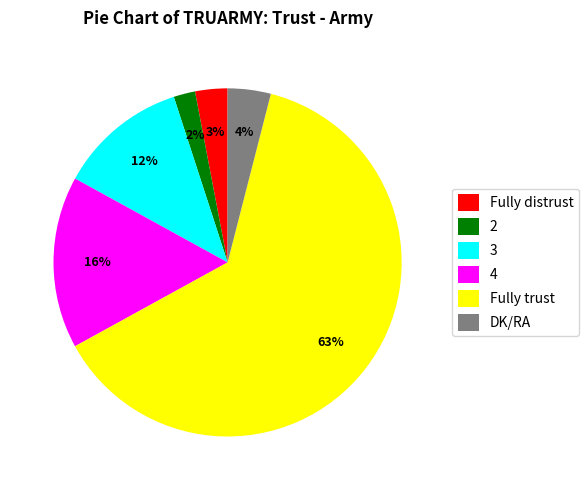

To the nearest percent, what percentage of the pie is Fully distrust?

3%